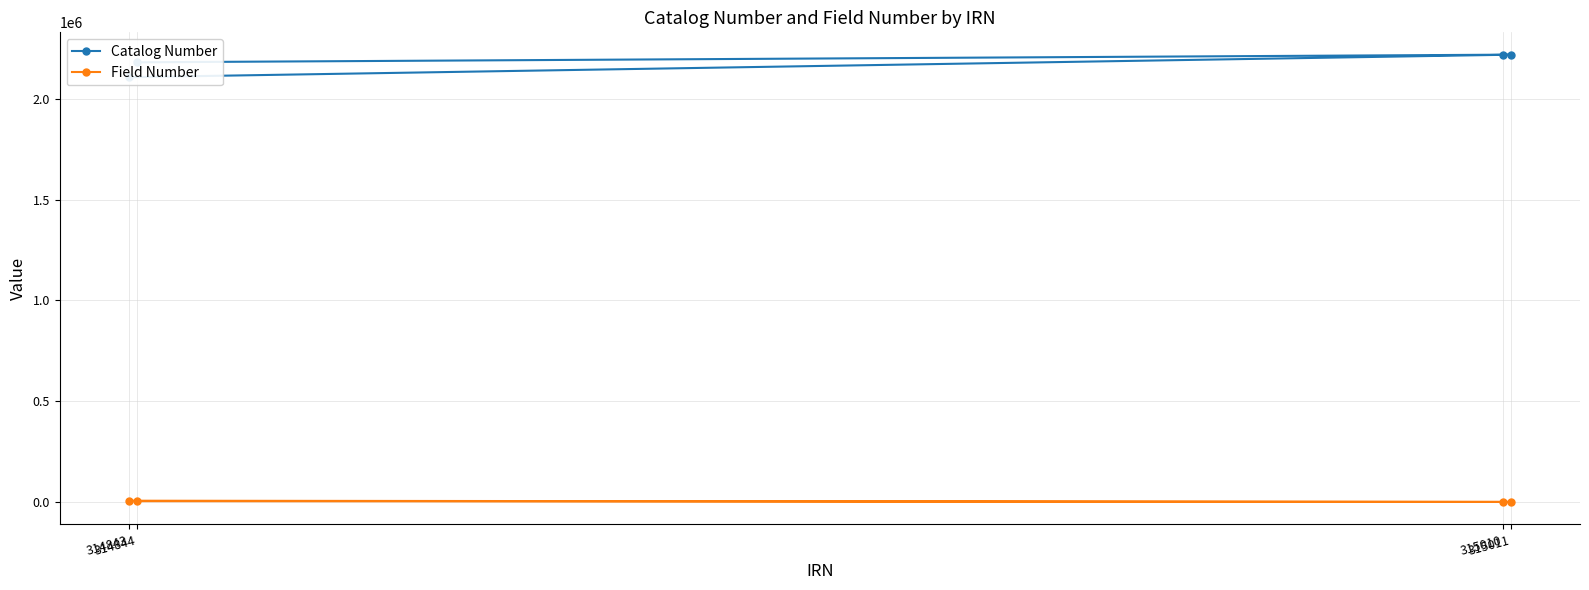

Which series has the widest spread of values?

Catalog Number